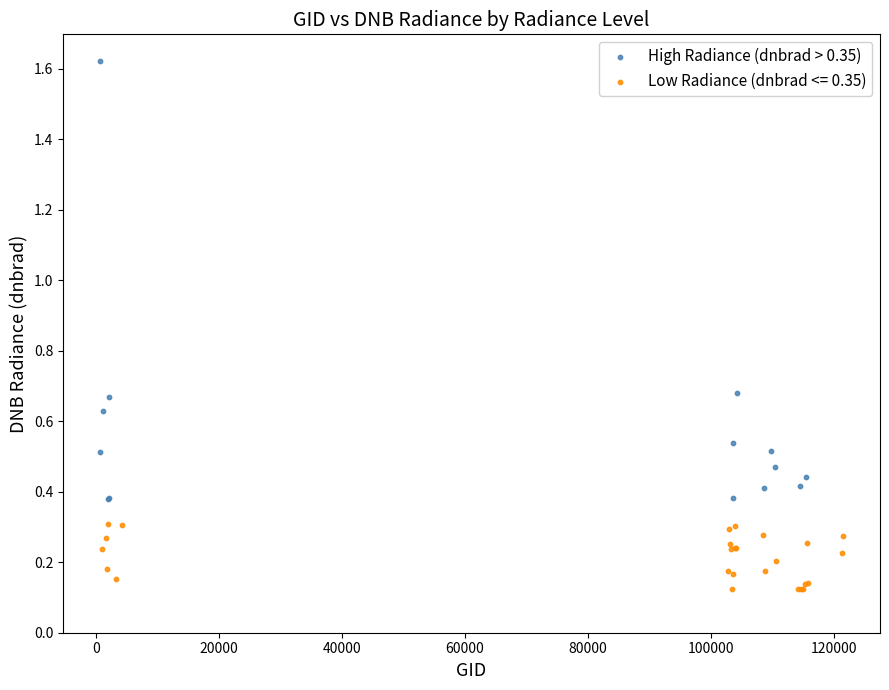

Which series reaches the minimum Y coordinate?

Low Radiance (dnbrad <= 0.35)